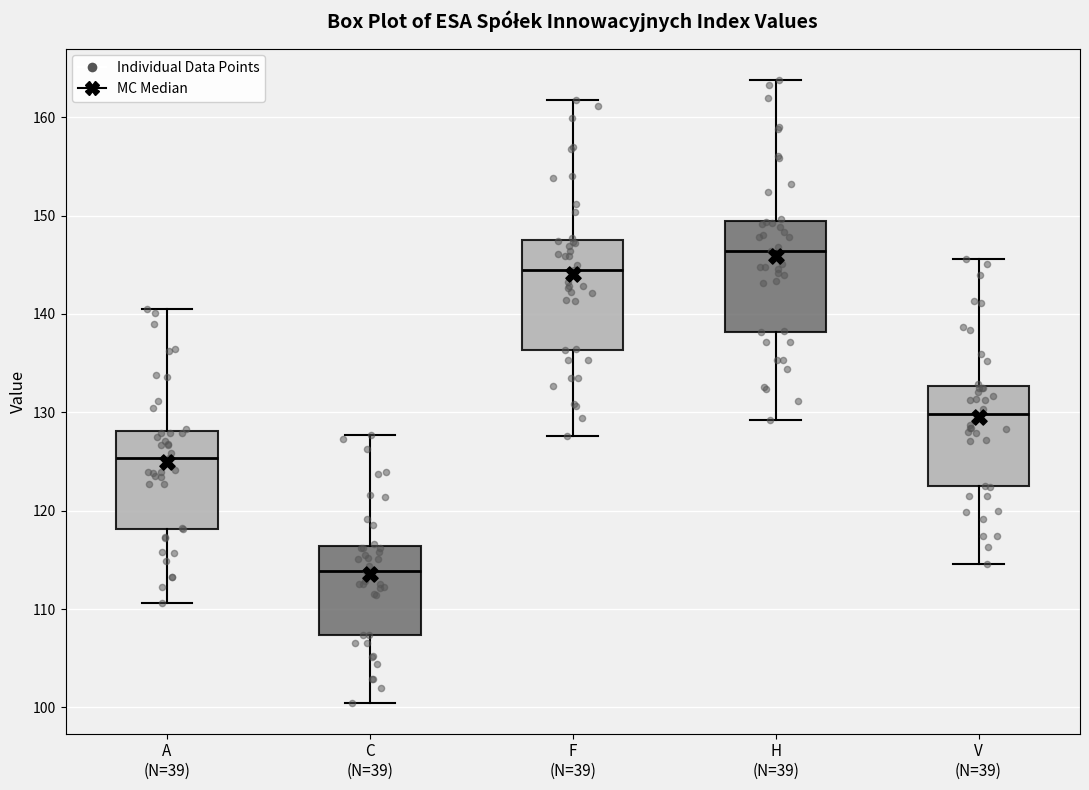

Reading left to right, transcribe this box plot: for each box, give where its median line is, the range the box spans, and where its two whiskers end, as read against the y-axis. The values are not printed on the chart, so give them approximately, as read against the axis.

A (N=39): median 125, box 118 to 128, whiskers 111 to 141
C (N=39): median 114, box 107 to 116, whiskers 101 to 128
F (N=39): median 145, box 136 to 148, whiskers 128 to 162
H (N=39): median 146, box 138 to 149, whiskers 129 to 164
V (N=39): median 130, box 122 to 133, whiskers 115 to 146